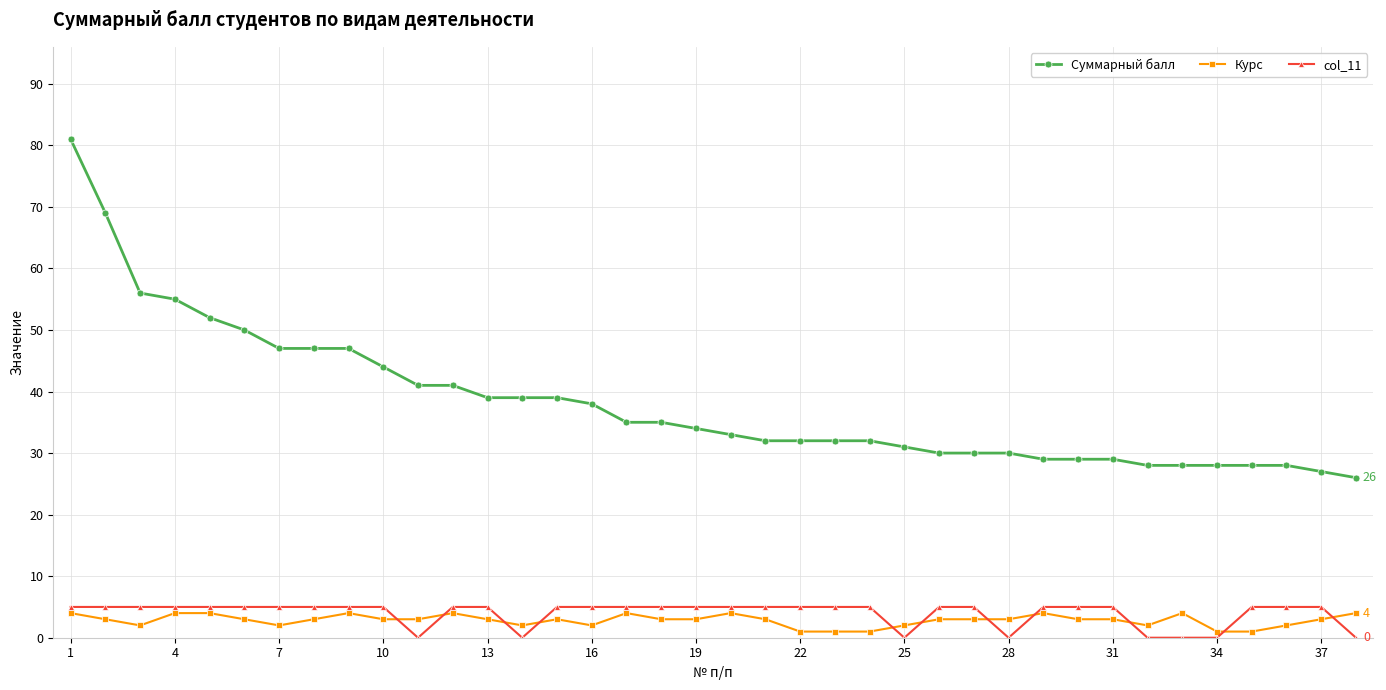

Which series has the largest range (max minus min)?

Суммарный балл